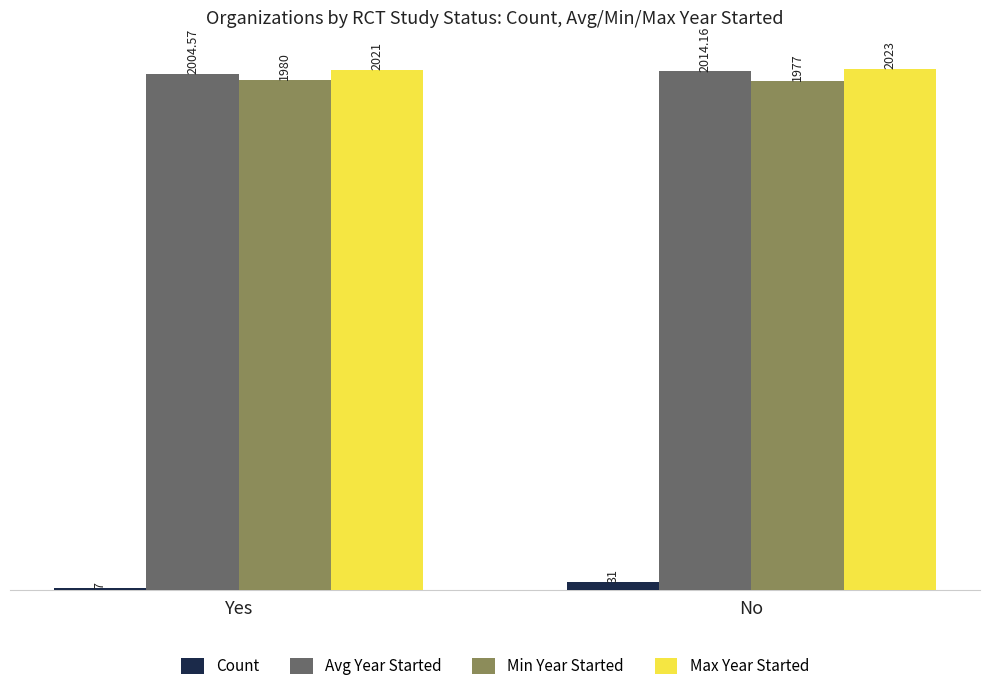

What is the difference between the maximum and minimum values in the Min Year Started series?

3.0